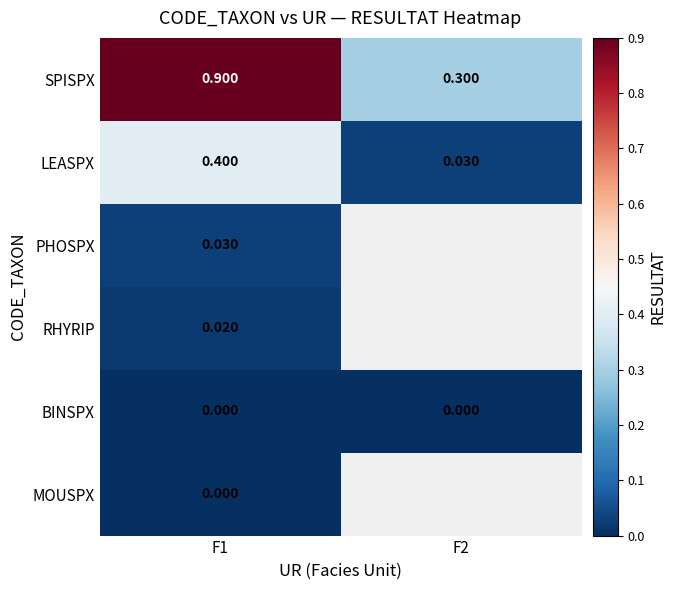

Read the LEASPX value at F1.

0.4